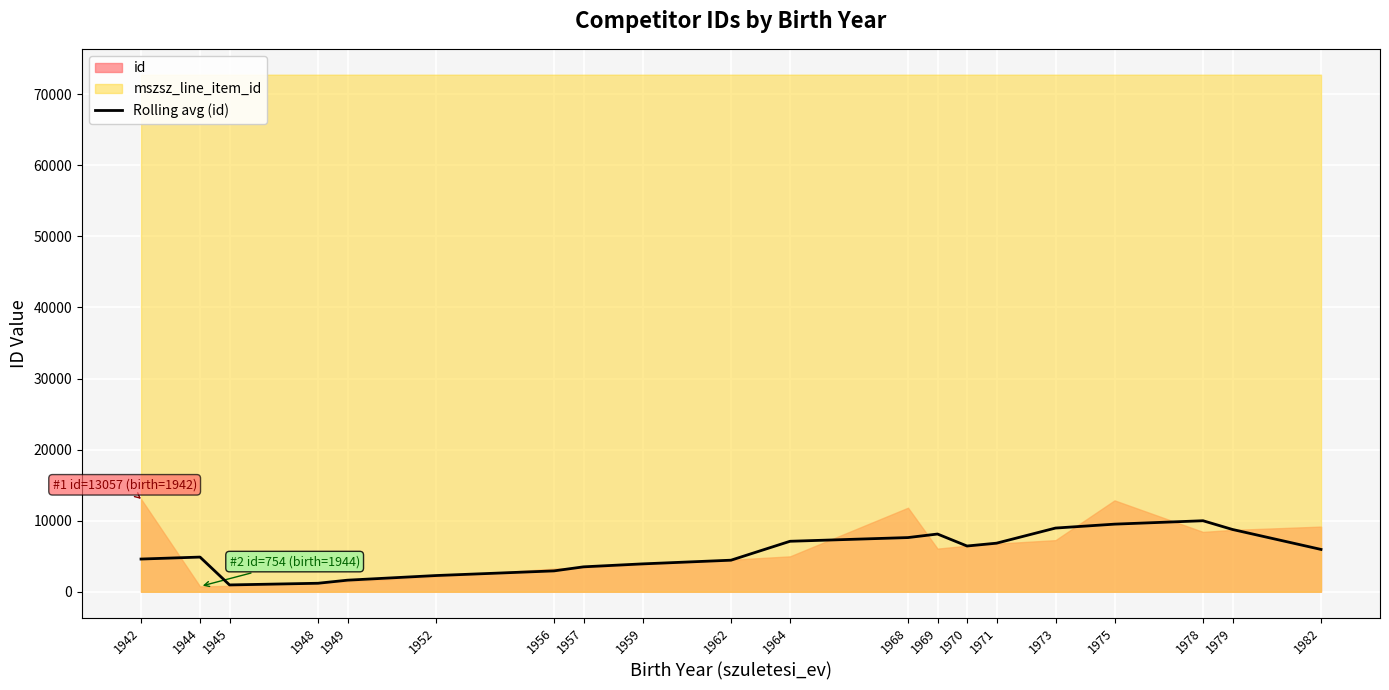

What is the sum of all values?

109680.7